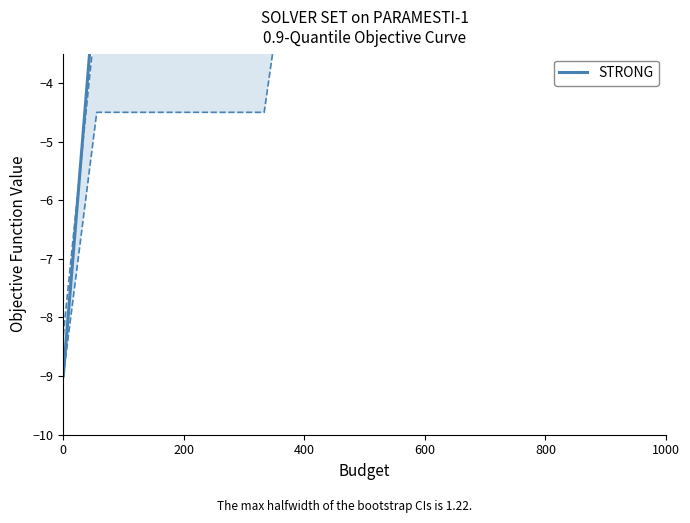

The value at 6 is -3. True or false?

False